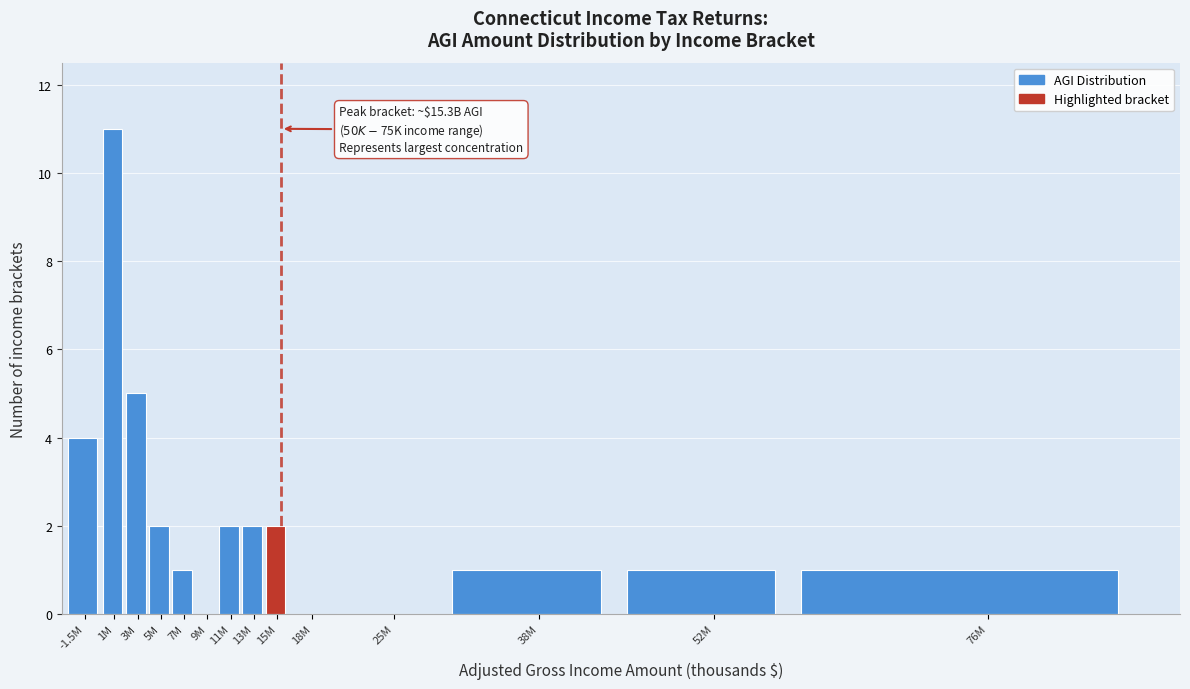

Reading right to left, extract all data points from this chart.

76M=1	52M=1	38M=1	25M=0	18M=0	15M=2	13M=2	11M=2	9M=0	7M=1	5M=2	3M=5	1M=11	-1.5M=4